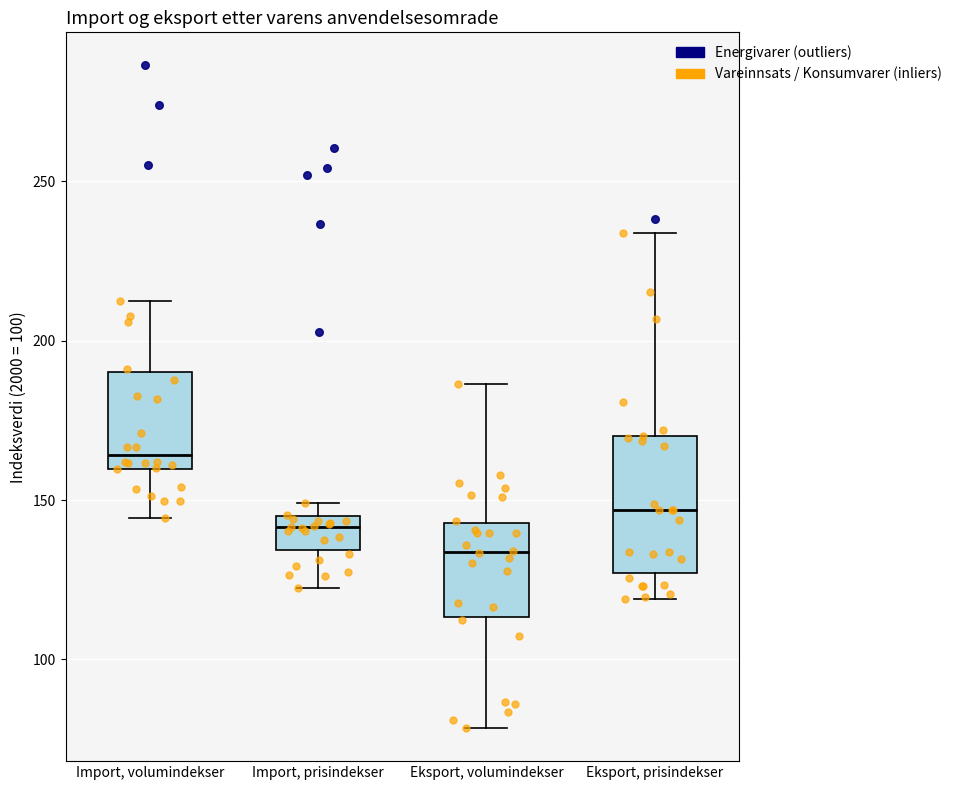

Which box's median line is the highest?

Import, volumindekser